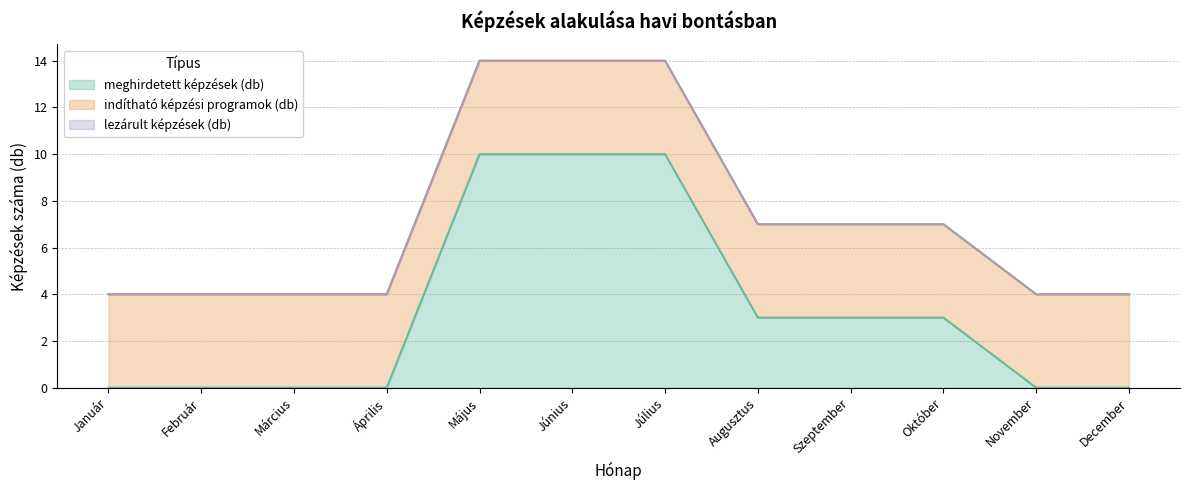

What is the greatest value displayed?

10